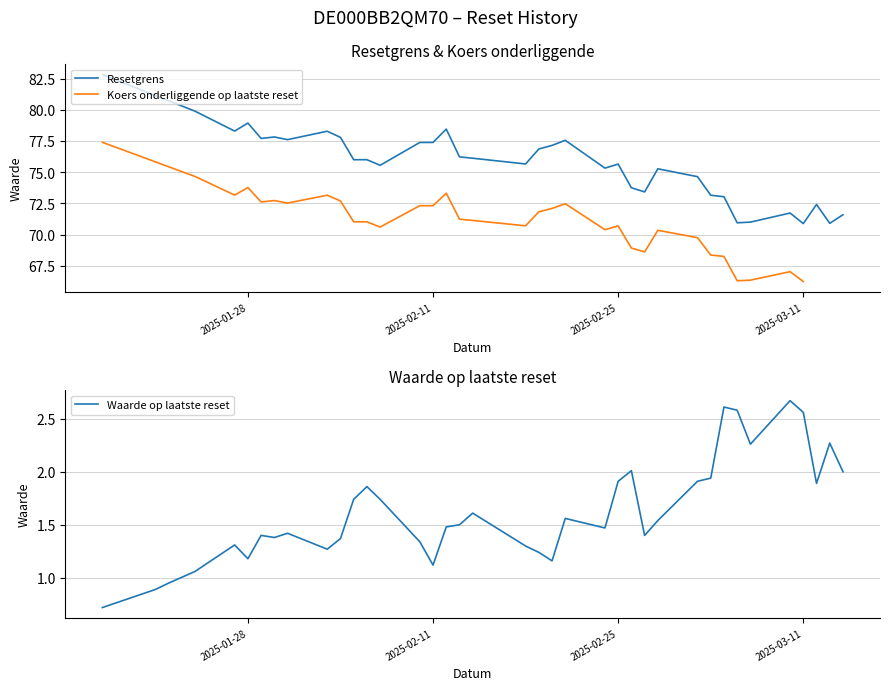

What is the value of the Waarde op laatste reset point at the 13th from the left?

1.9